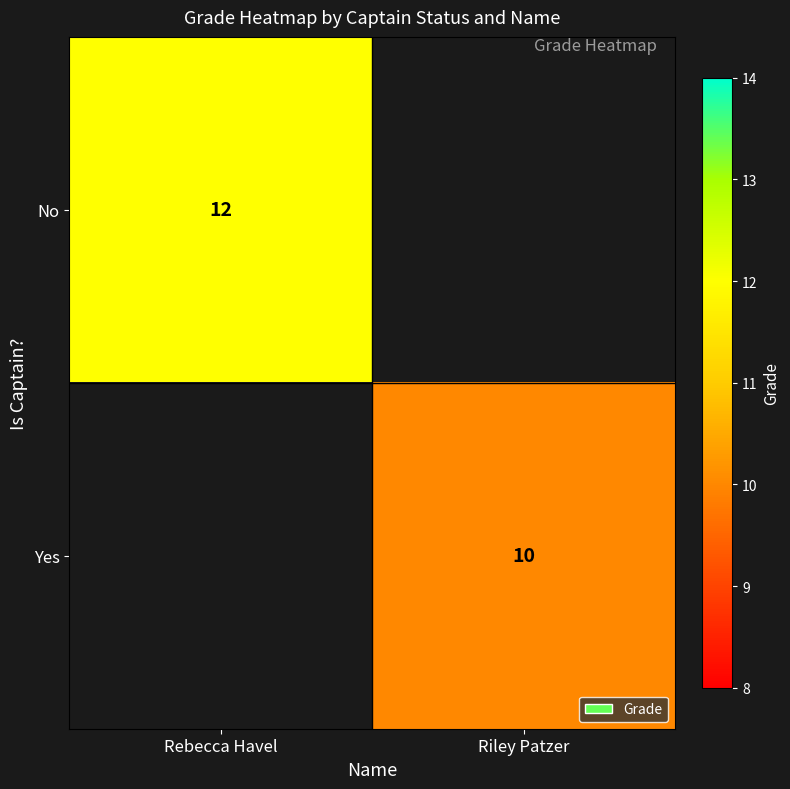

The No series shows 12 at Rebecca Havel. True or false?

True